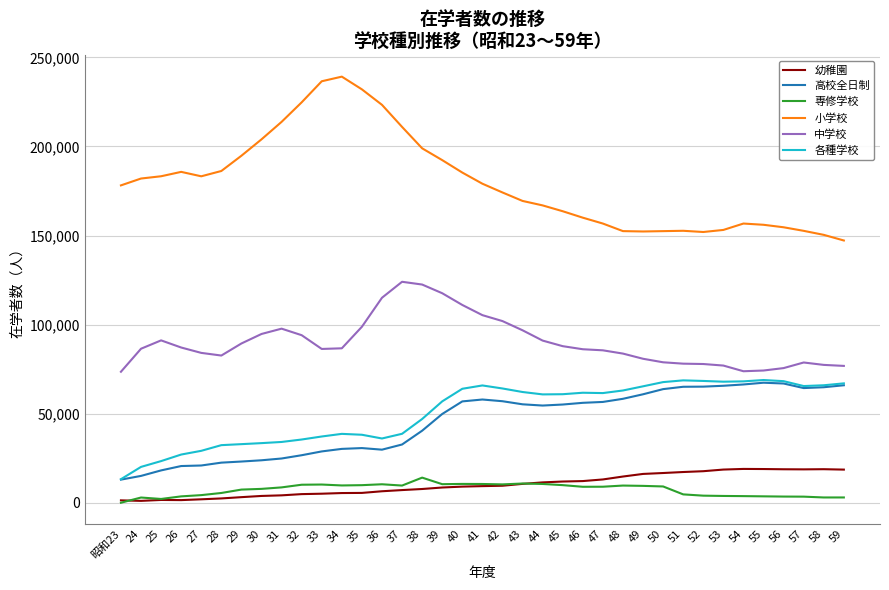

What is the maximum value for 高校全日制?

67375